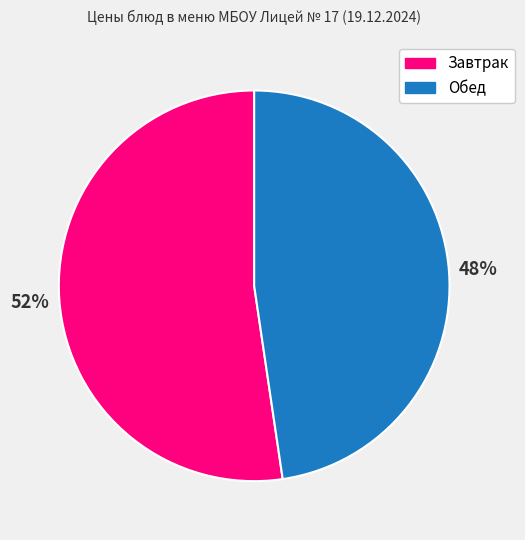

Is there a majority slice in this chart?

Yes